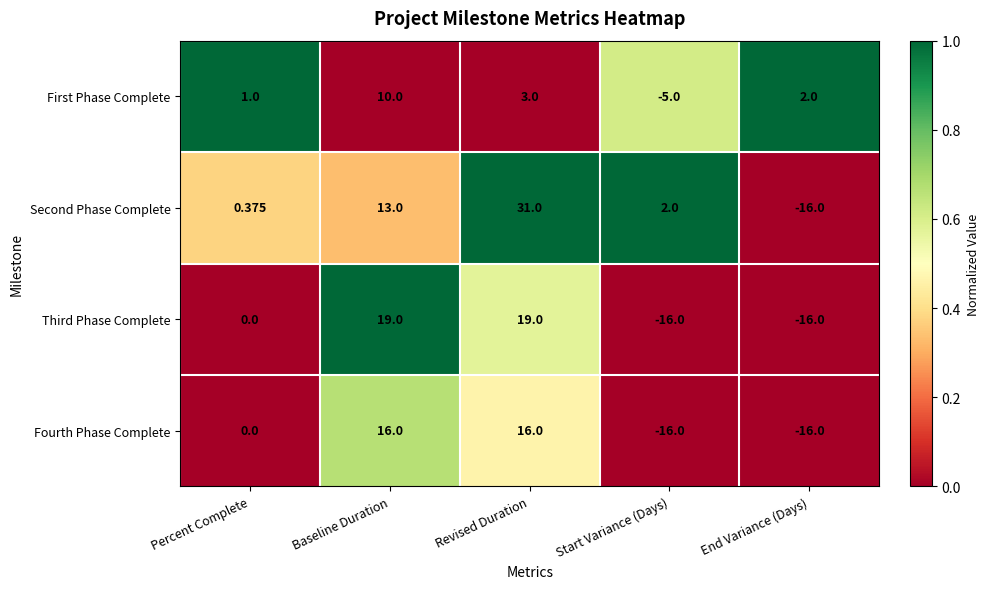

Which series has the largest range (max minus min)?

Second Phase Complete